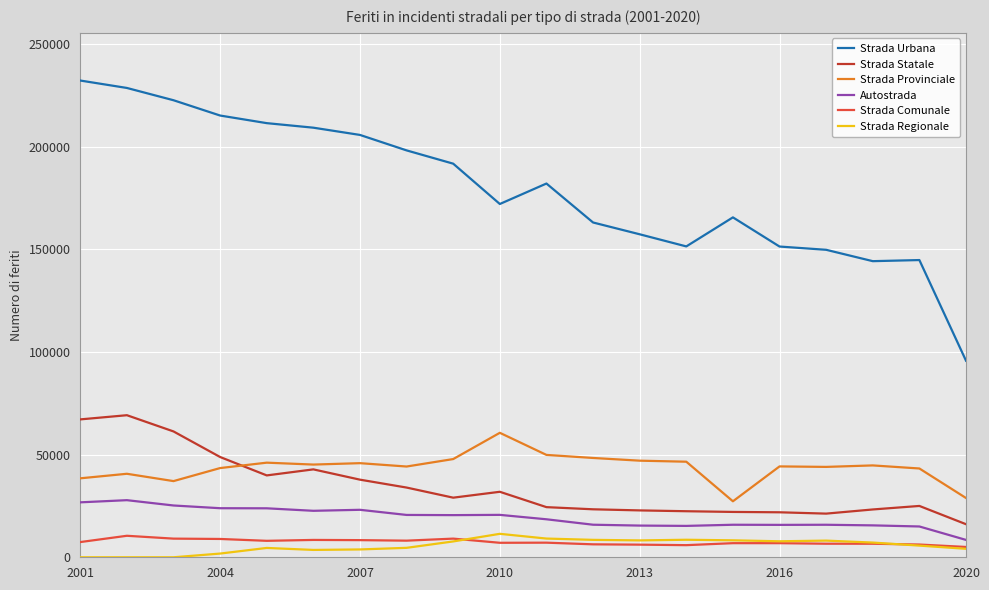

At which category does the chart reach its peak across all series?

2001